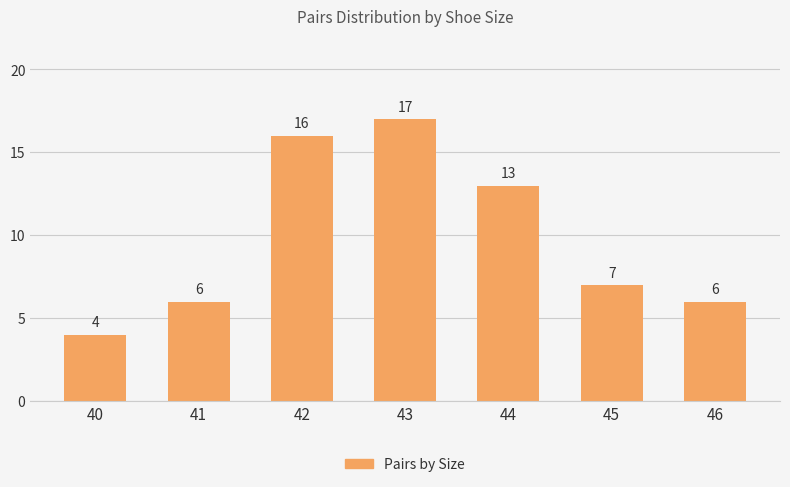

The value at 45 is 12. True or false?

False